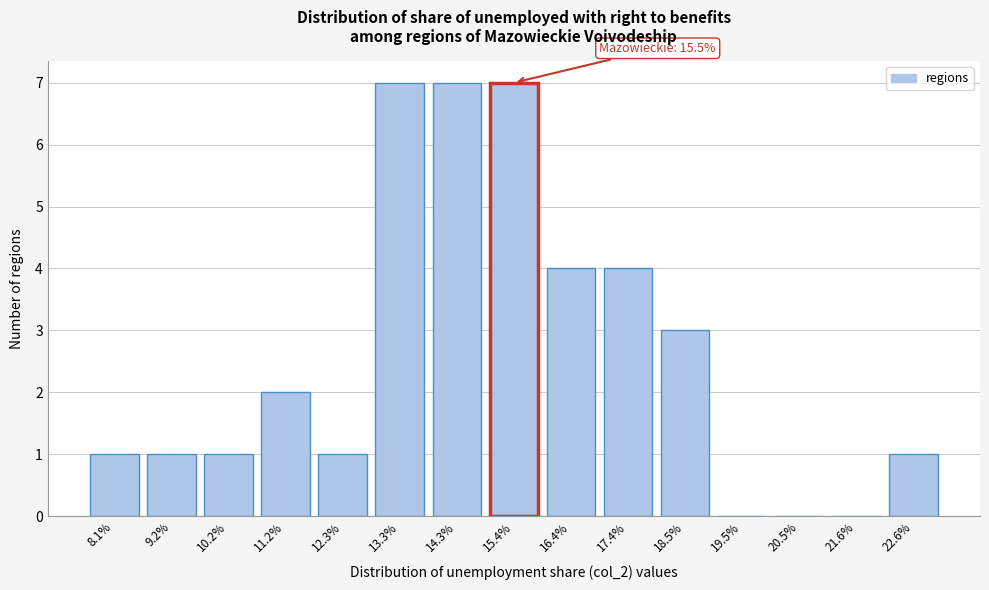

Reading right to left, list all the values displayed in this chart.

22.6%=1	21.6%=0	20.5%=0	19.5%=0	18.5%=3	17.4%=4	16.4%=4	15.4%=7	14.3%=7	13.3%=7	12.3%=1	11.2%=2	10.2%=1	9.2%=1	8.1%=1